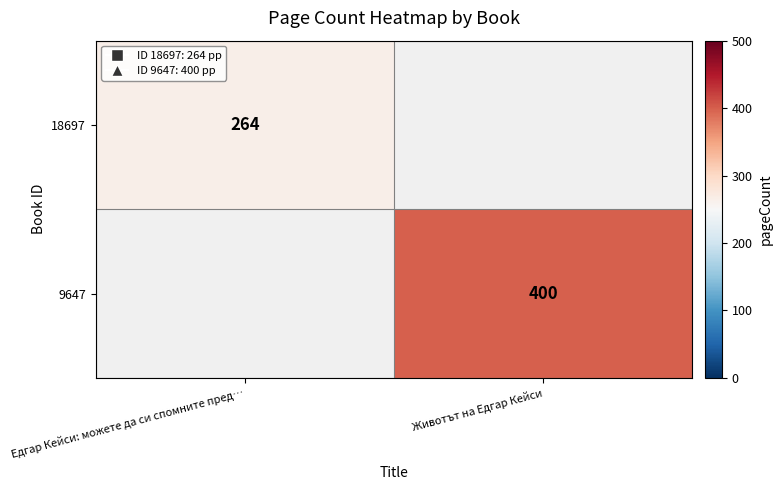

Is it true that 18697 equals 415 at Едгар Кейси: можете да си спомните пред…?

False